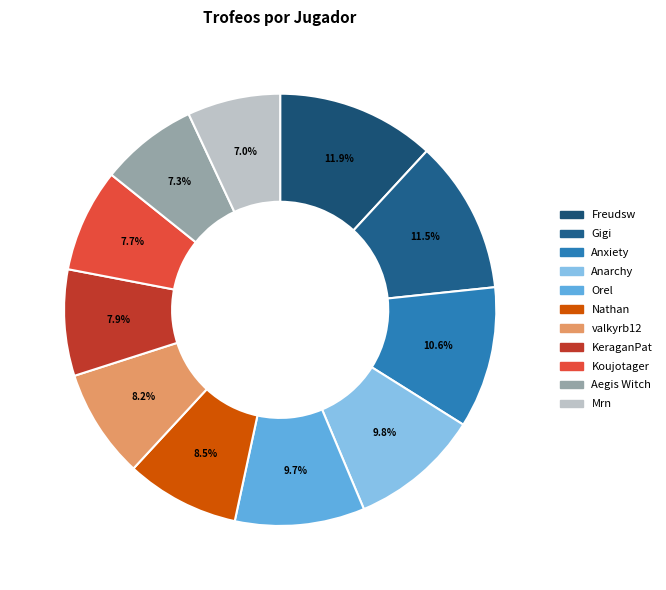

To the nearest percent, what percentage of the pie is KeraganPat?

8%